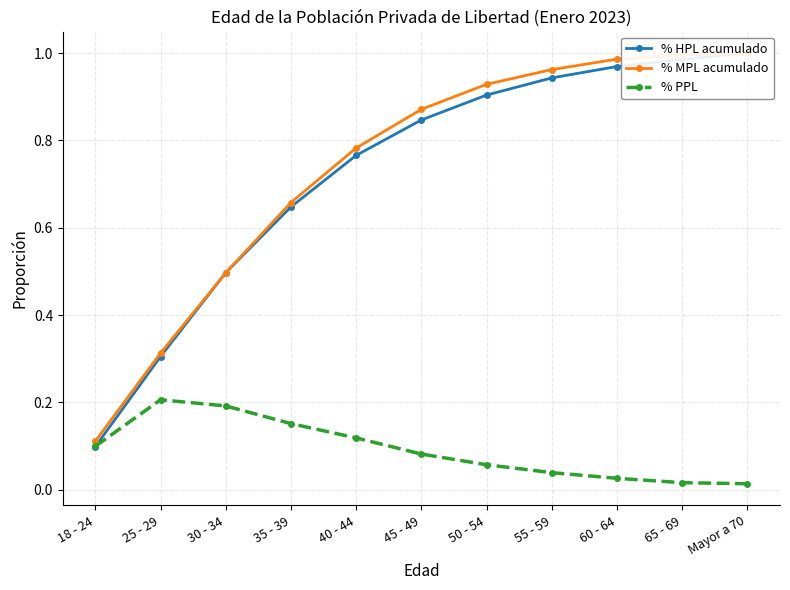

Reading right to left, extract all data points from this chart.

% HPL acumulado: Mayor a 70=1.0	65 - 69=1.0	60 - 64=1.0	55 - 59=0.9	50 - 54=0.9	45 - 49=0.8	40 - 44=0.8	35 - 39=0.6	30 - 34=0.5	25 - 29=0.3	18 - 24=0.1
% MPL acumulado: Mayor a 70=1.0	65 - 69=1.0	60 - 64=1.0	55 - 59=1.0	50 - 54=0.9	45 - 49=0.9	40 - 44=0.8	35 - 39=0.7	30 - 34=0.5	25 - 29=0.3	18 - 24=0.1
% PPL: Mayor a 70=0.0	65 - 69=0.0	60 - 64=0.0	55 - 59=0.0	50 - 54=0.1	45 - 49=0.1	40 - 44=0.1	35 - 39=0.2	30 - 34=0.2	25 - 29=0.2	18 - 24=0.1